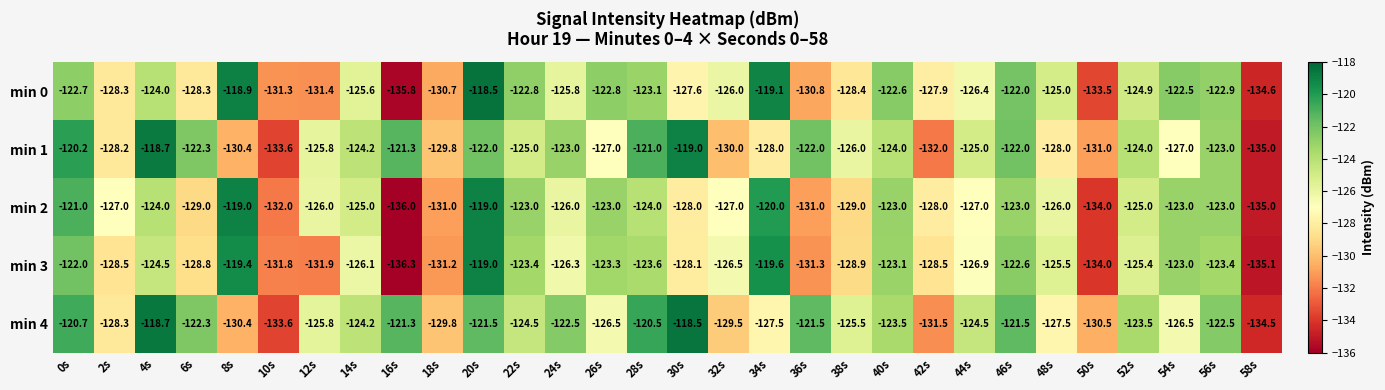

At which category does the chart reach its minimum across all series?

16s